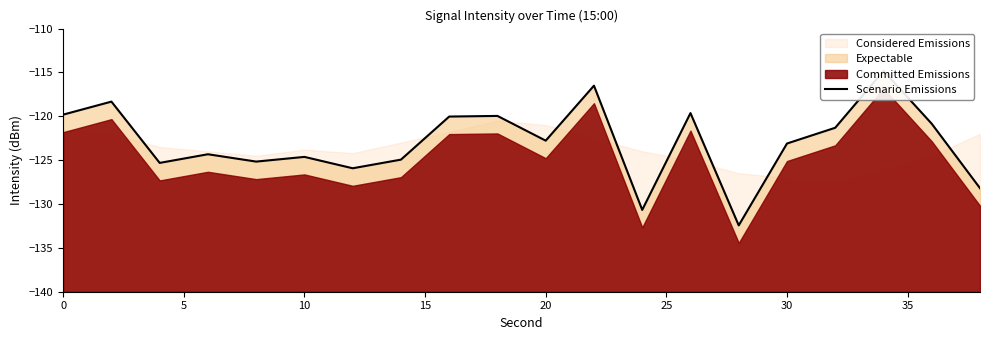

True or false: the data shows -195.0 at 16.

False